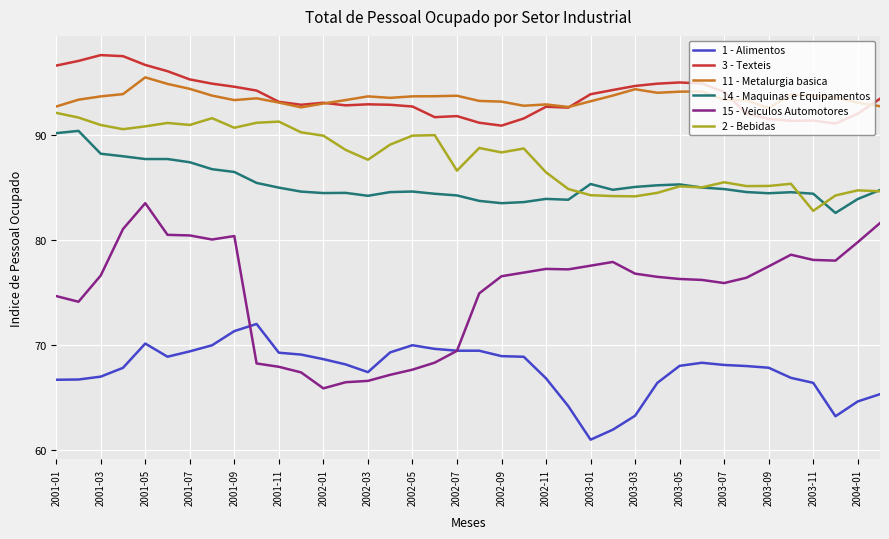

True or false: 15 - Veiculos Automotores and 2 - Bebidas intersect in this chart.

False